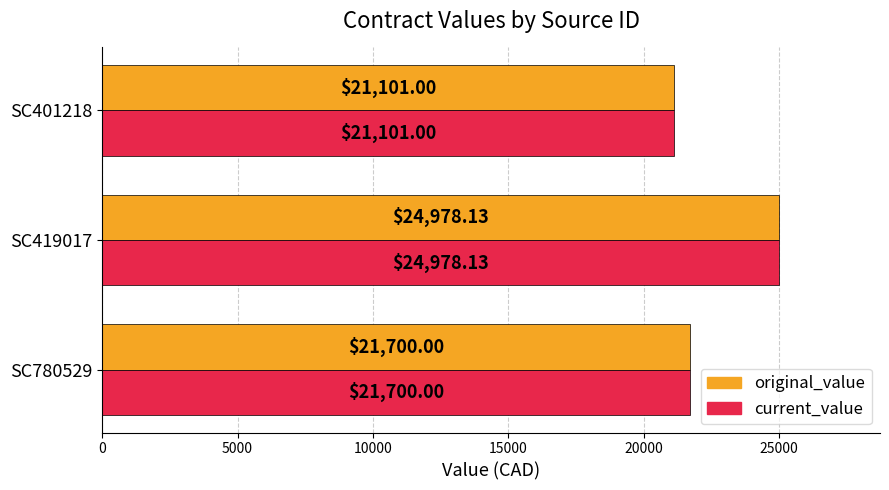

Rank the categories by original_value value from lowest to highest.

SC401218, SC780529, SC419017